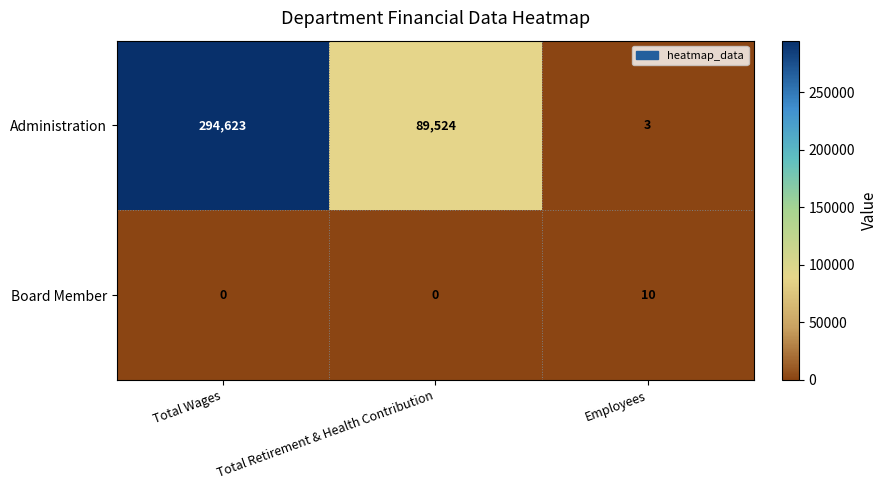

At which label does Administration first exceed 89524?

Total Wages